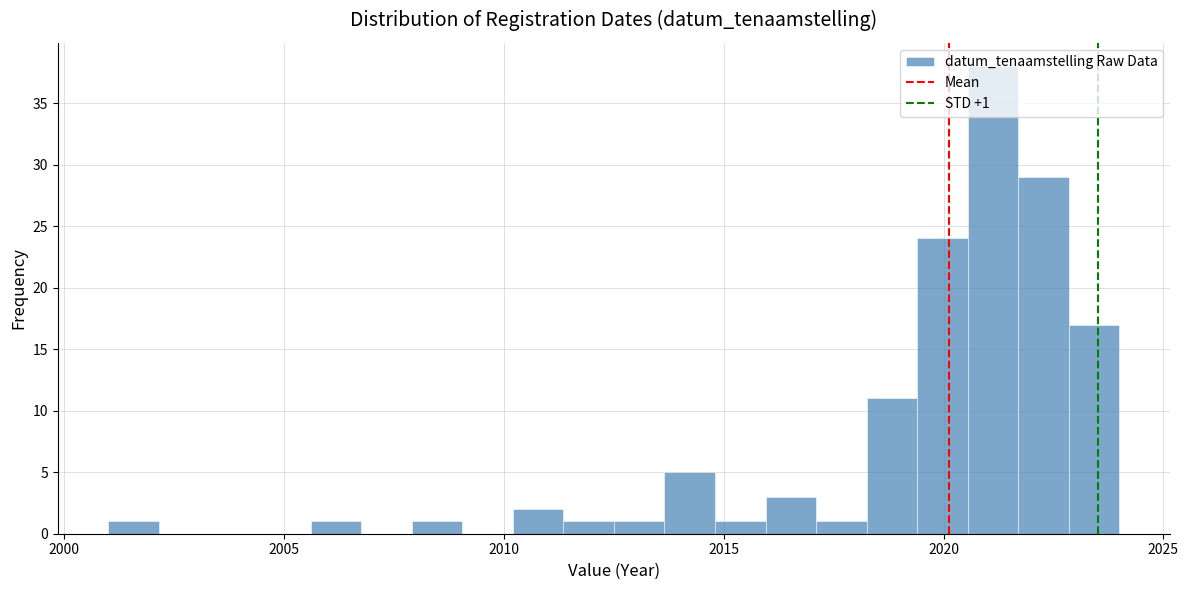

Around what value on the x-axis is the tallest bar? Give the approximate position of its centre, as read against the axis.

2021.0